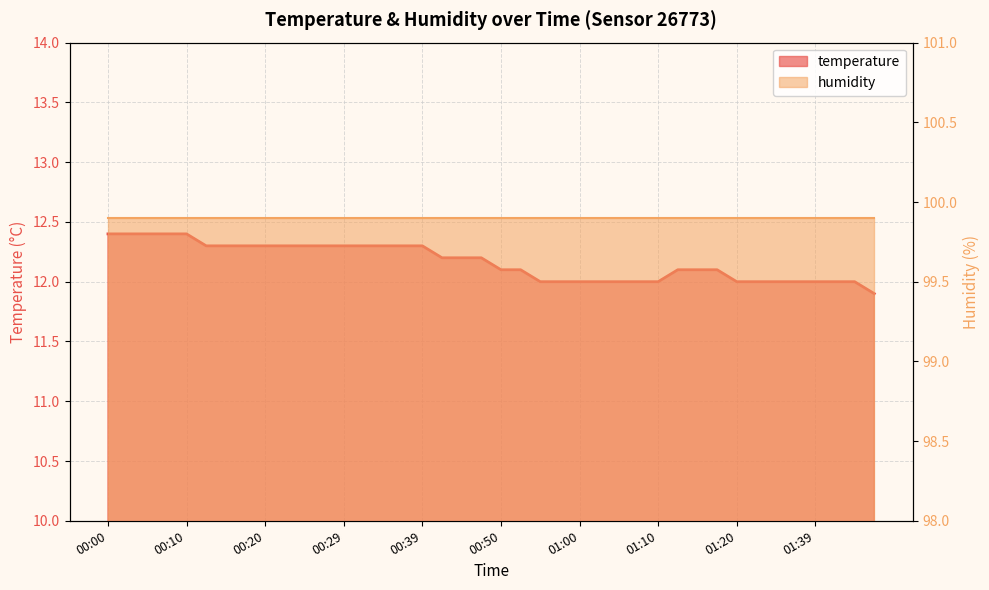

How many values exceed 12?

25